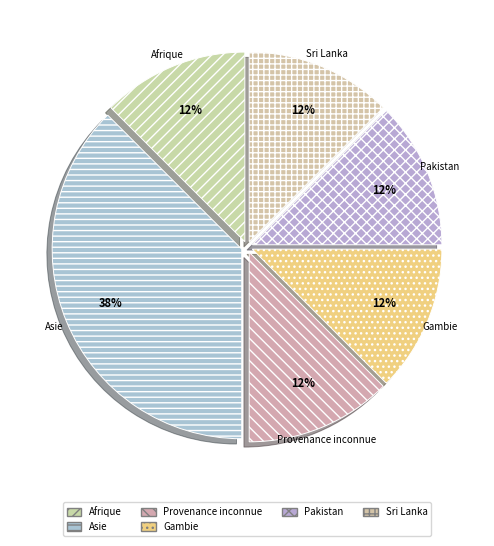

How many segments does this pie chart have?

6